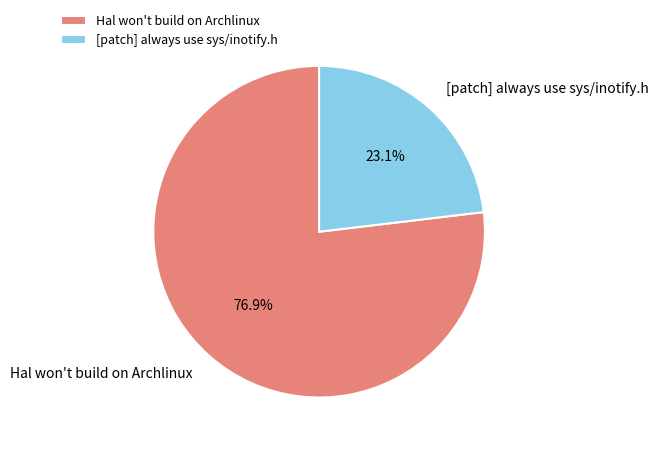

To the nearest percent, what portion does [patch] always use sys/inotify.h represent?

23%